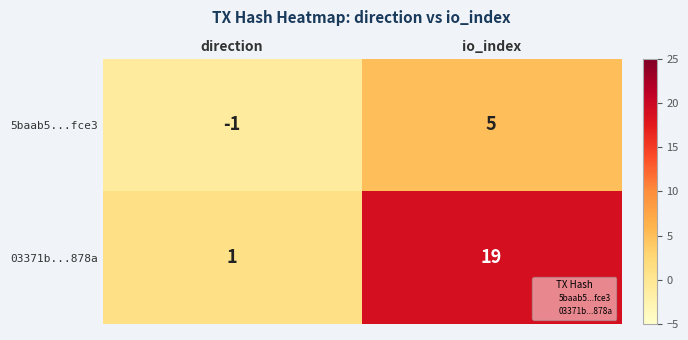

What is the spread (max minus min) of values at io_index?

14